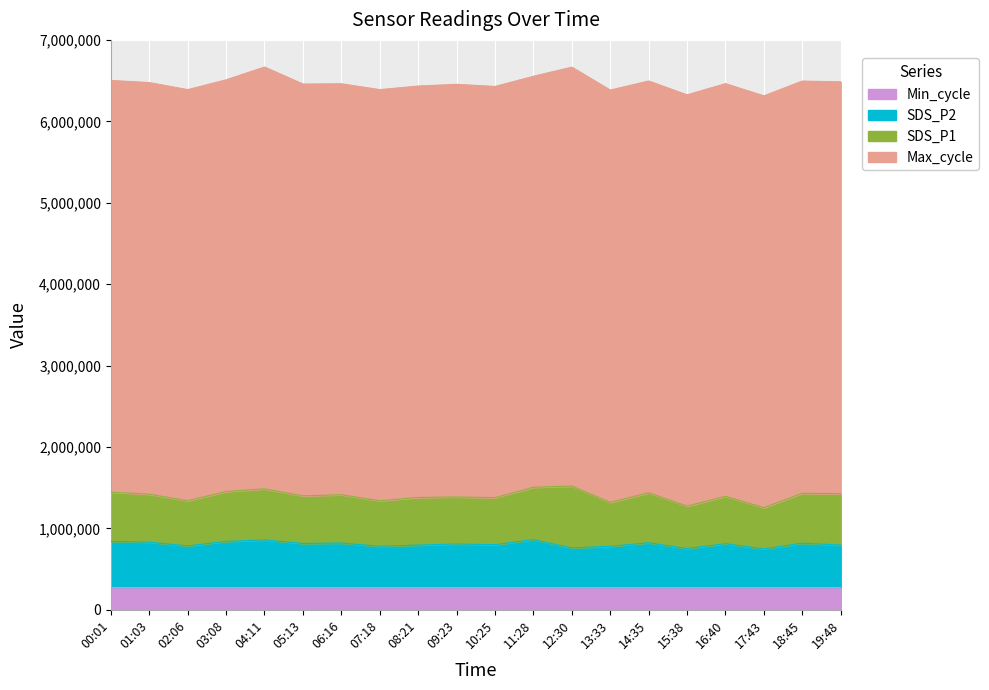

What is the minimum value for Min_cycle?

280000